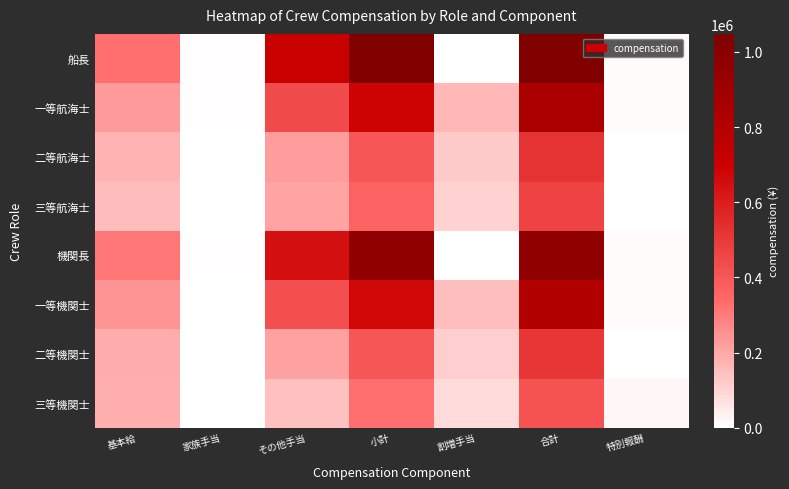

Which label corresponds to the largest value in the chart?

小計